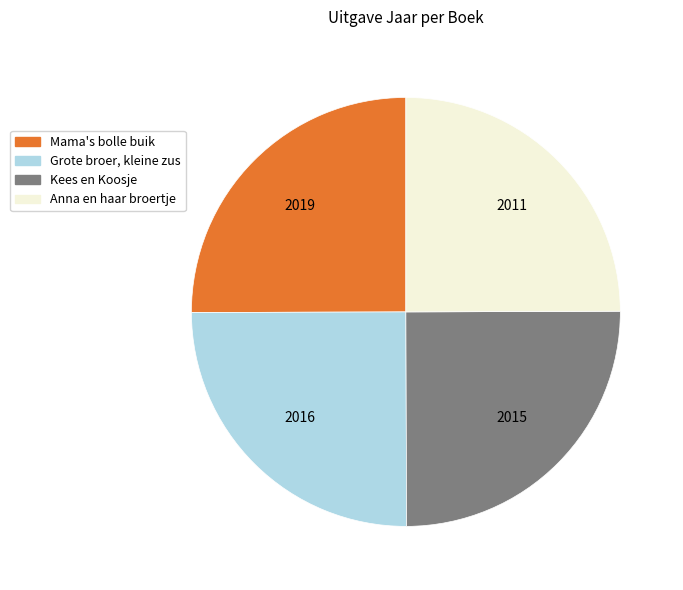

What is the ratio of the value at Anna en haar broertje to the value at Mama's bolle buik?

1.0